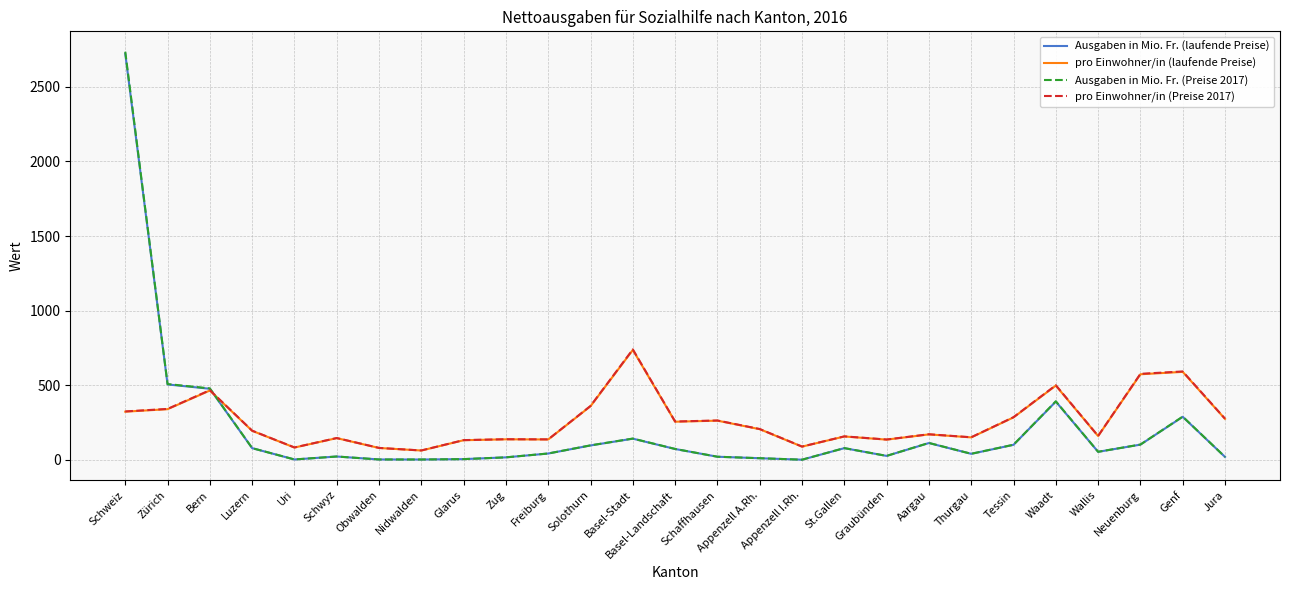

What is the average value of the Ausgaben in Mio. Fr. (laufende Preise) series?

201.6